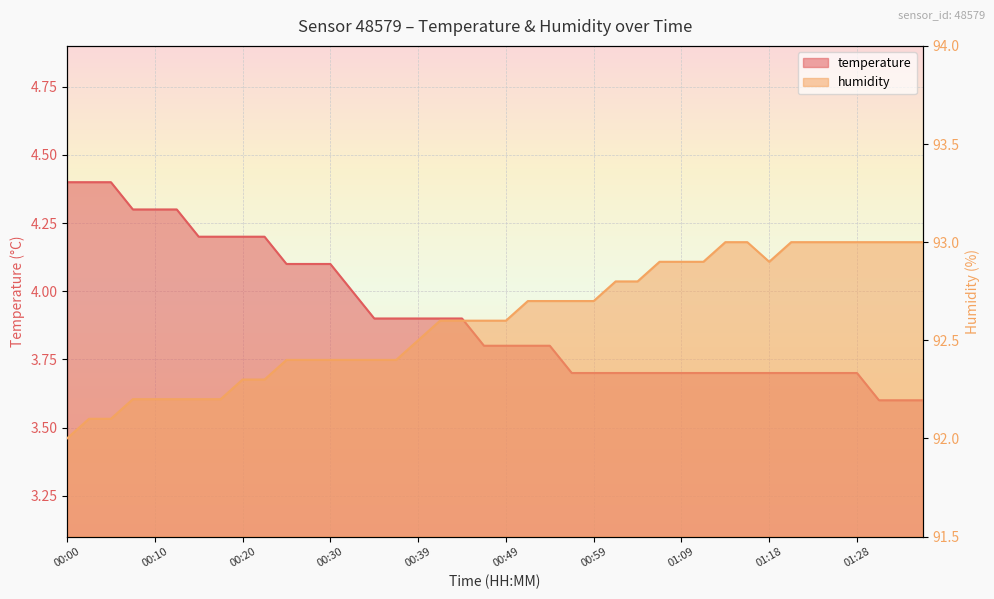

The humidity series shows 92.6 at 00:47. True or false?

True